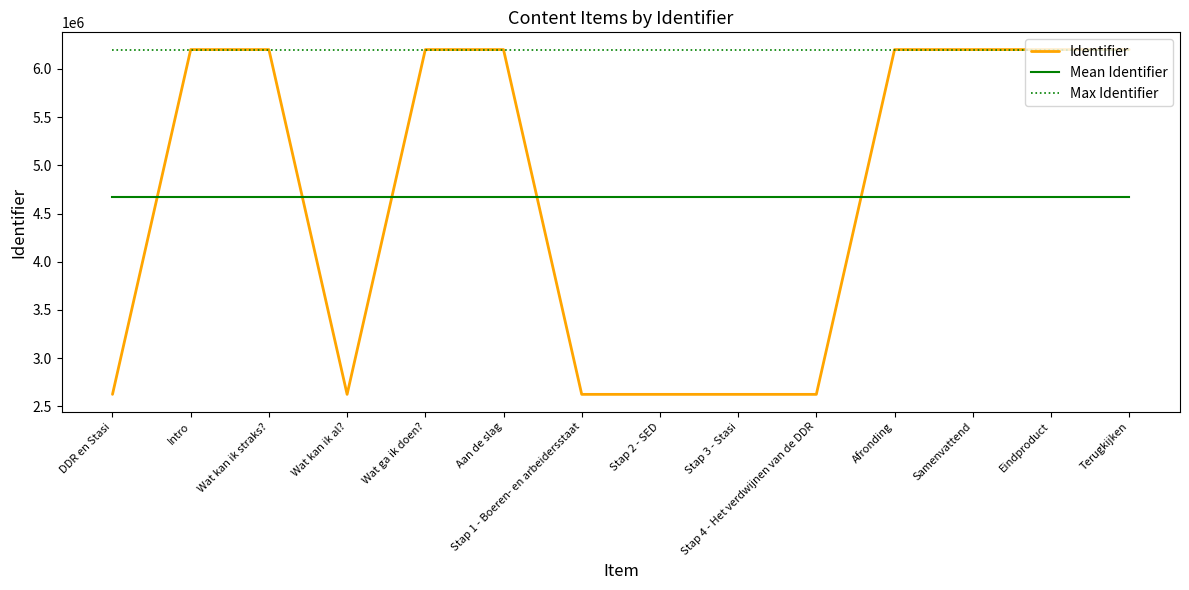

What are all the series names shown in the legend?

Identifier, Mean Identifier, Max Identifier